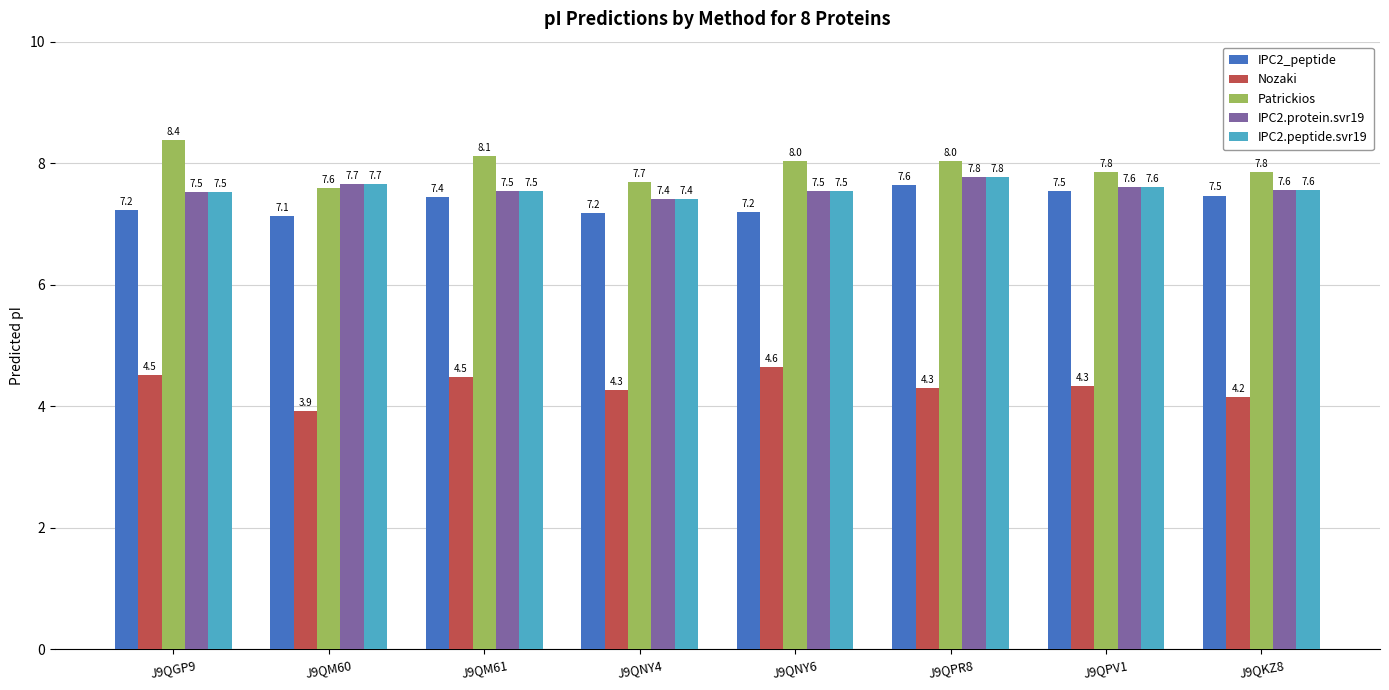

What is the maximum value shown in the chart?

8.4